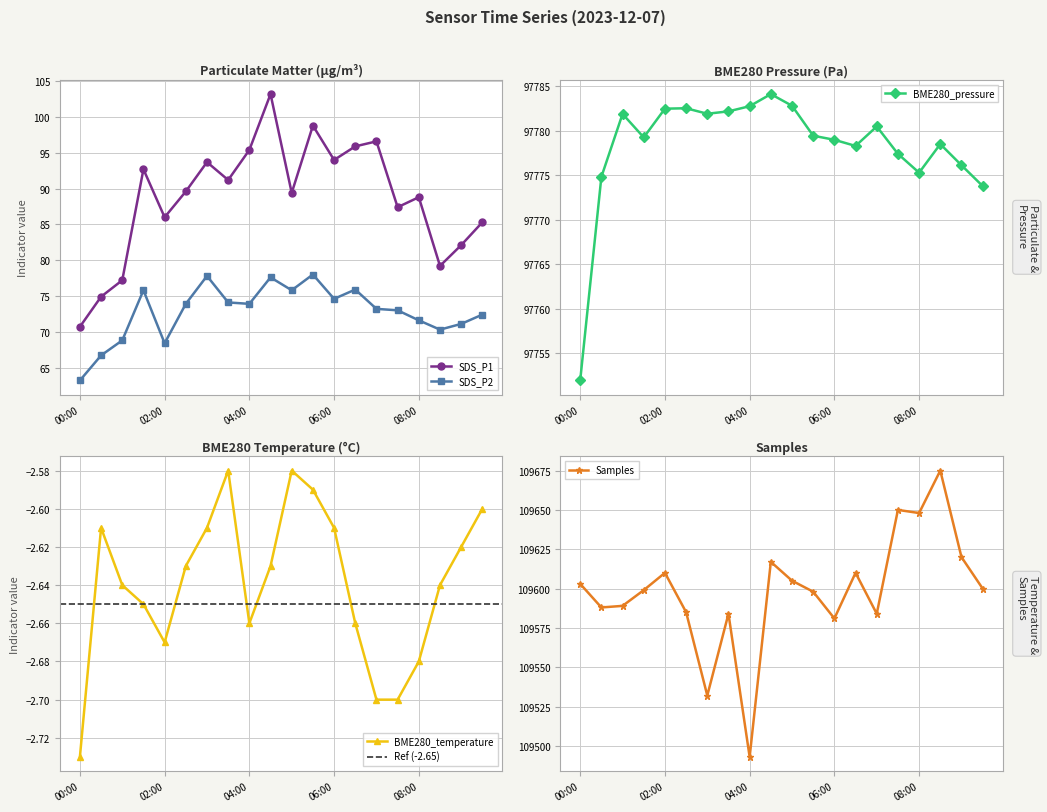

Between 01:00 and 04:30, which series saw the biggest shift?

Samples